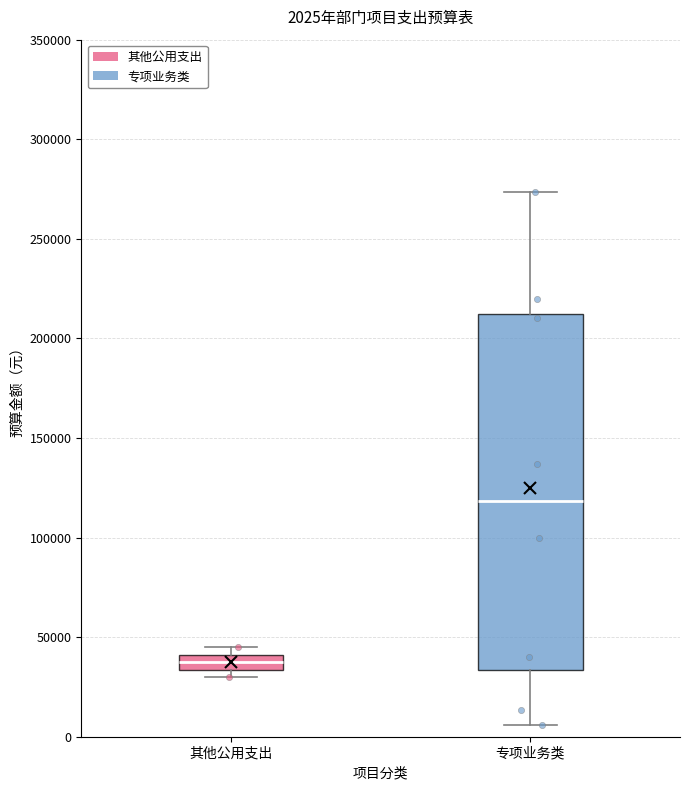

Which box is the tallest, from its lower edge to its upper edge?

专项业务类